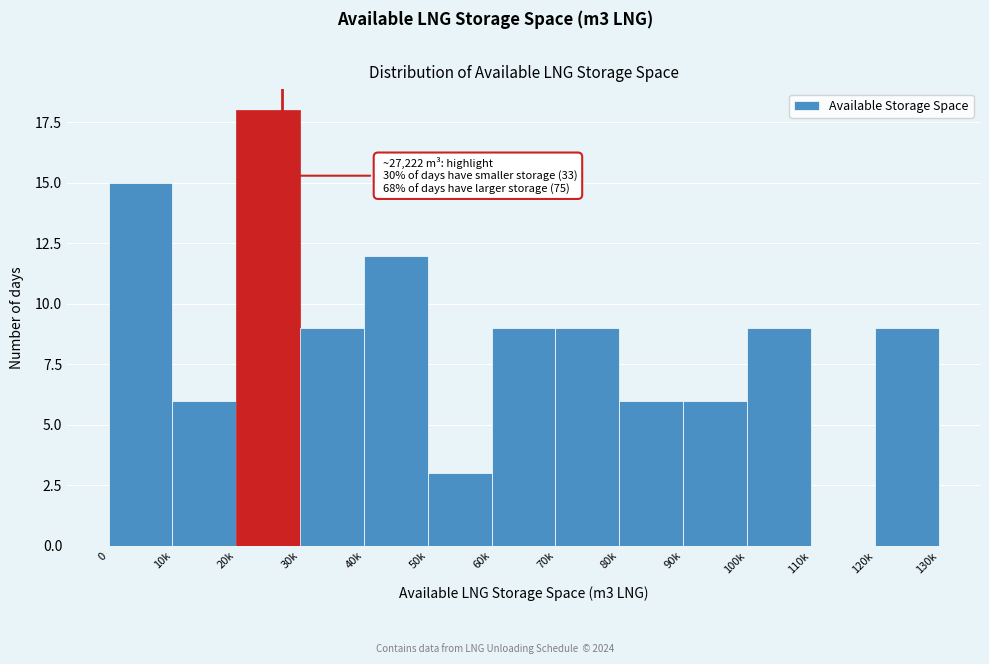

Reading left to right, extract all data points from this chart.

0=15	10k=6	20k=18	30k=9	40k=12	50k=3	60k=9	70k=9	80k=6	90k=6	100k=9	110k=0	120k=9